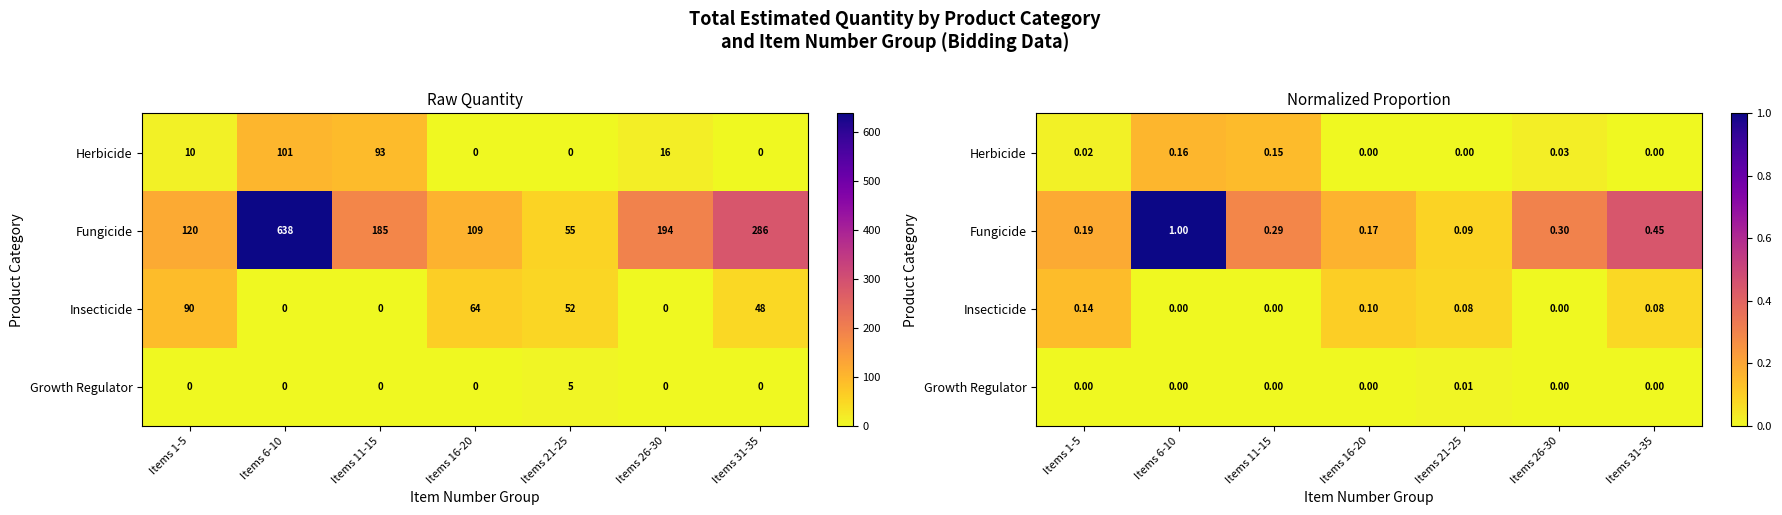

The value of Fungicide at Items 16-20 is 0.2. True or false?

True